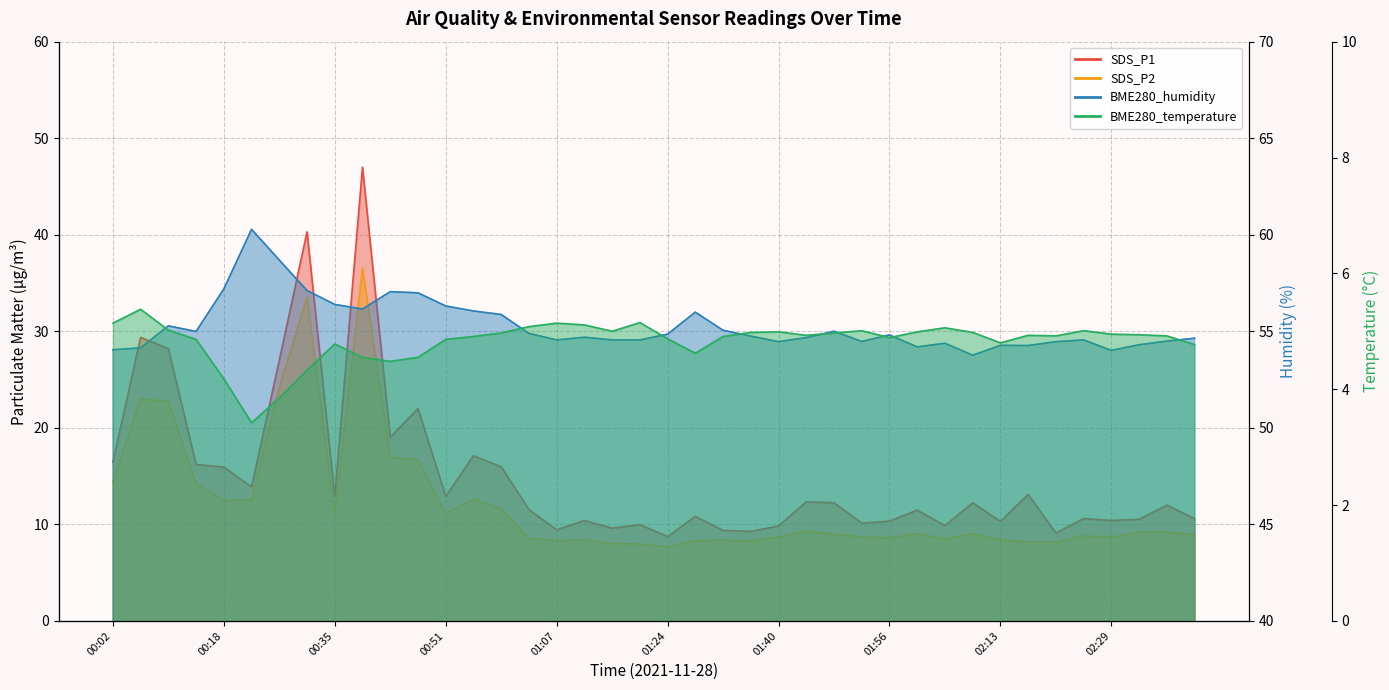

True or false: SDS_P2 has more than 0 interior local peaks.

True